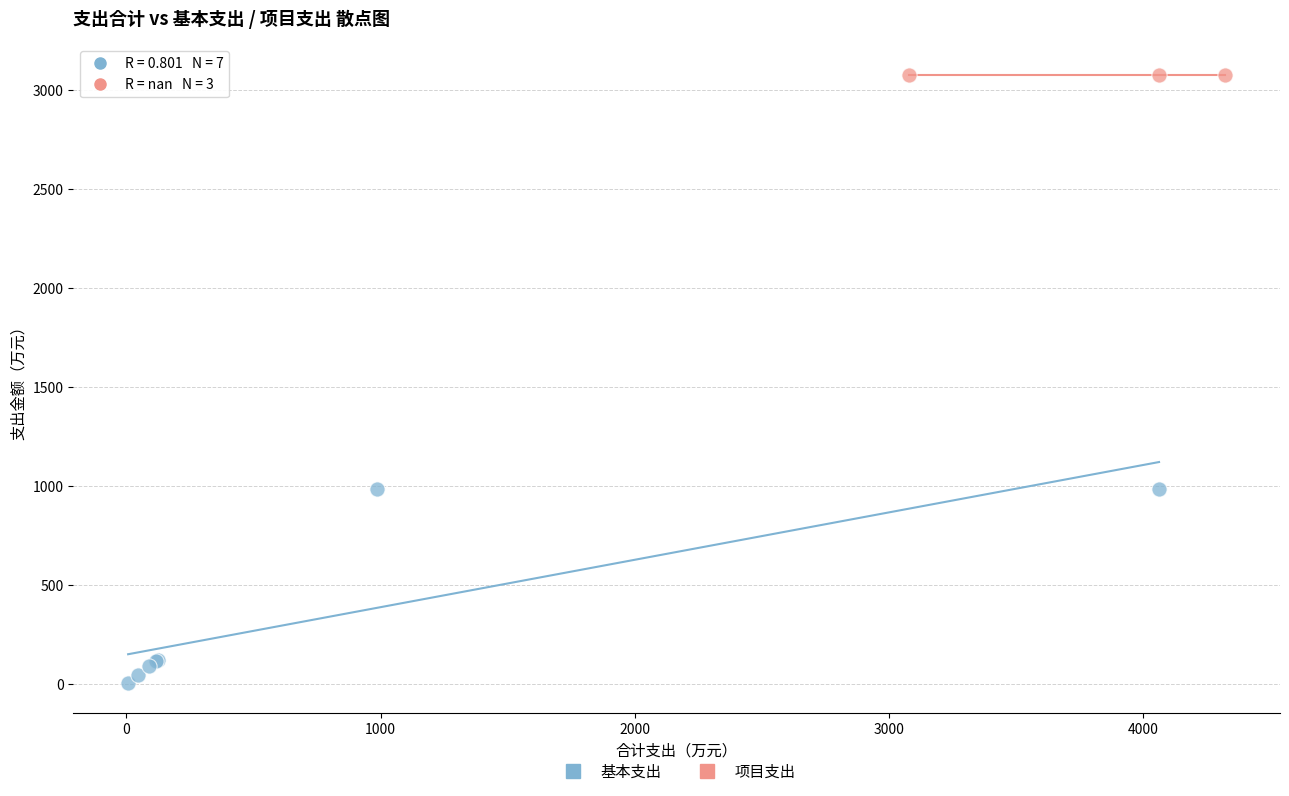

Which series reaches the maximum Y coordinate?

项目支出